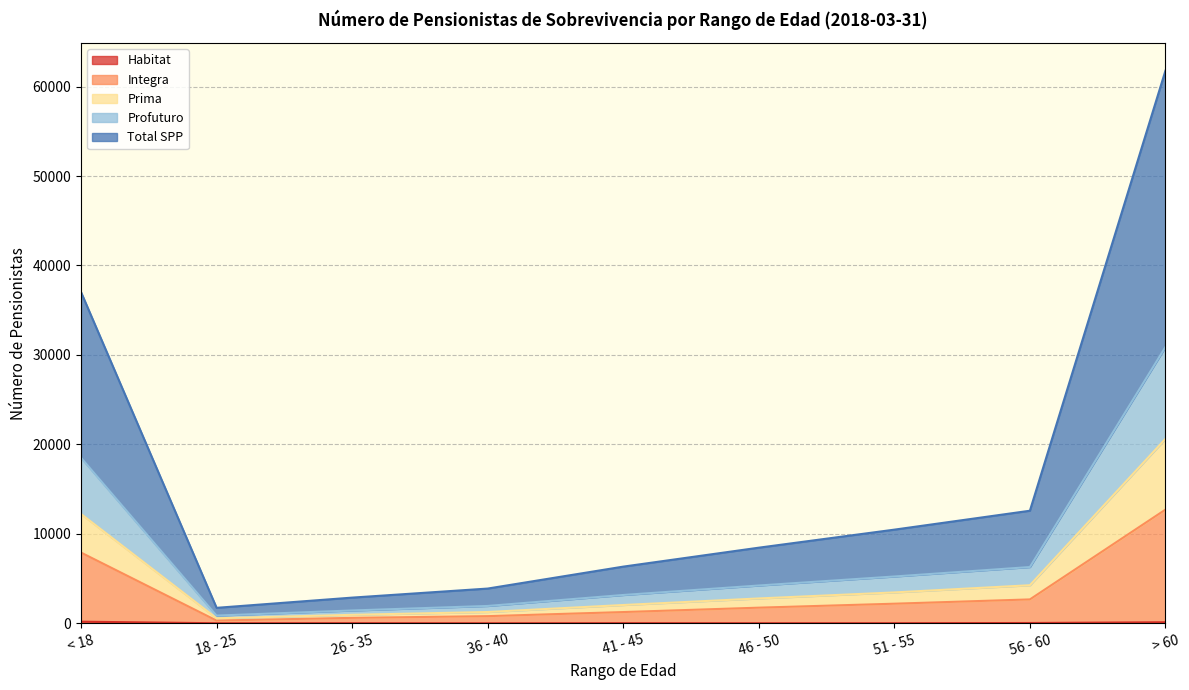

Does the chart have visible grid lines?

Yes